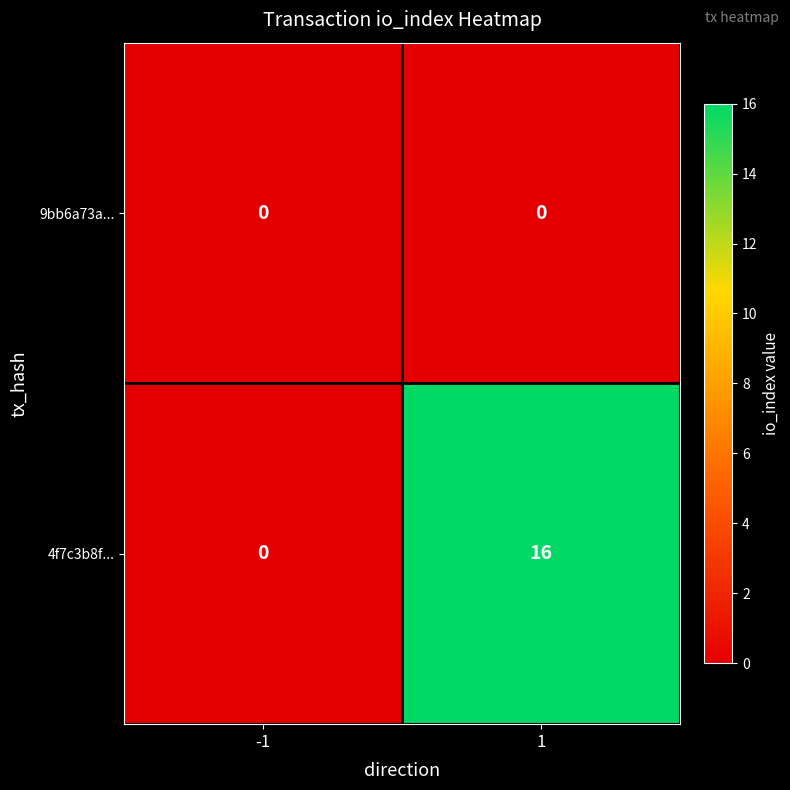

What is the total value across all series at 1?

16